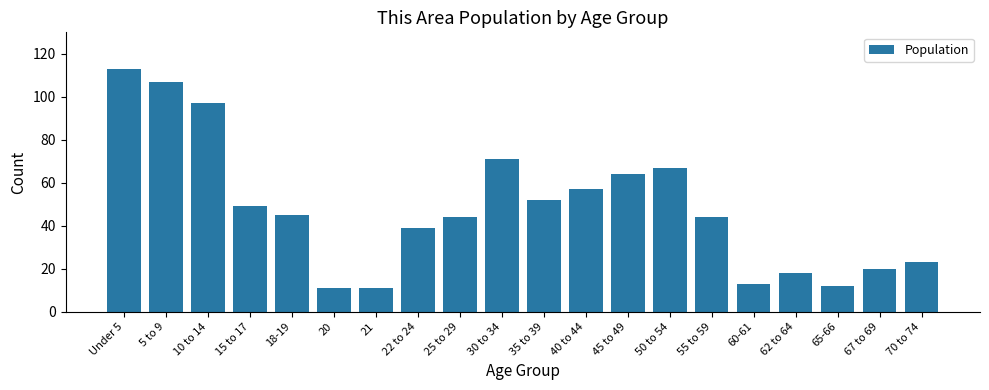

What value does the data have at 10 to 14, to the nearest 10?

100